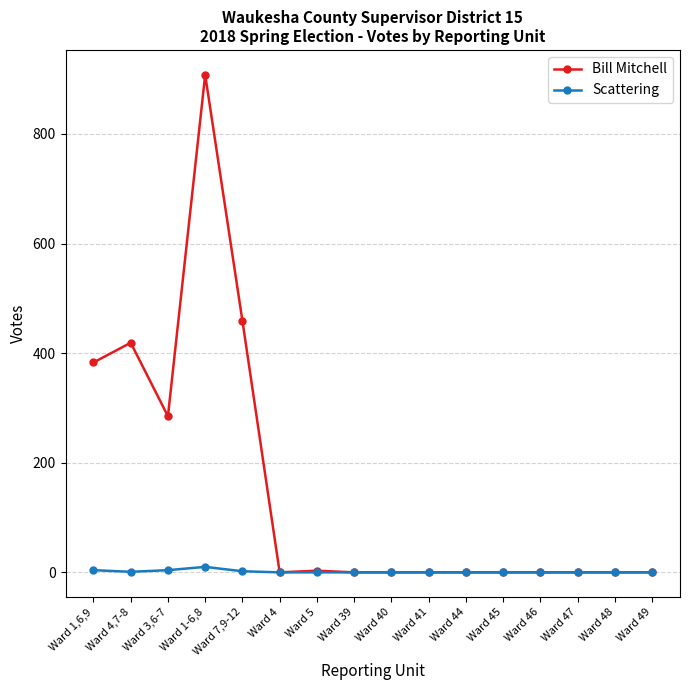

Count the Scattering values in the range 0 to 2.

13